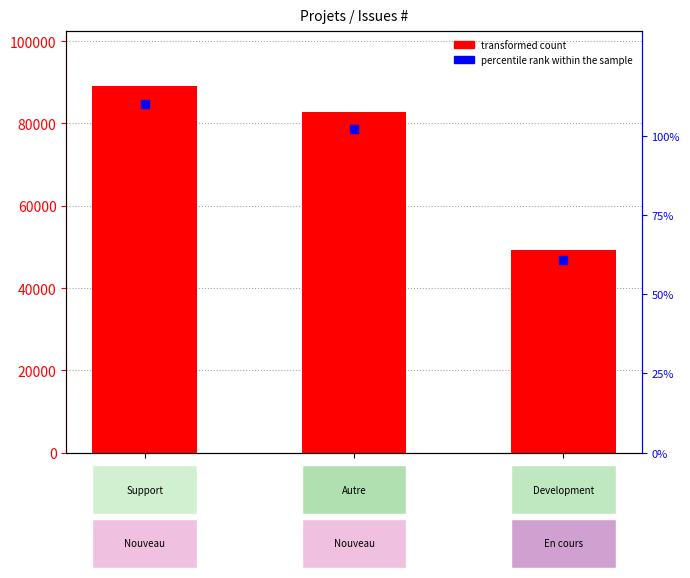

At how many categories does at least one series exceed 49649?

2